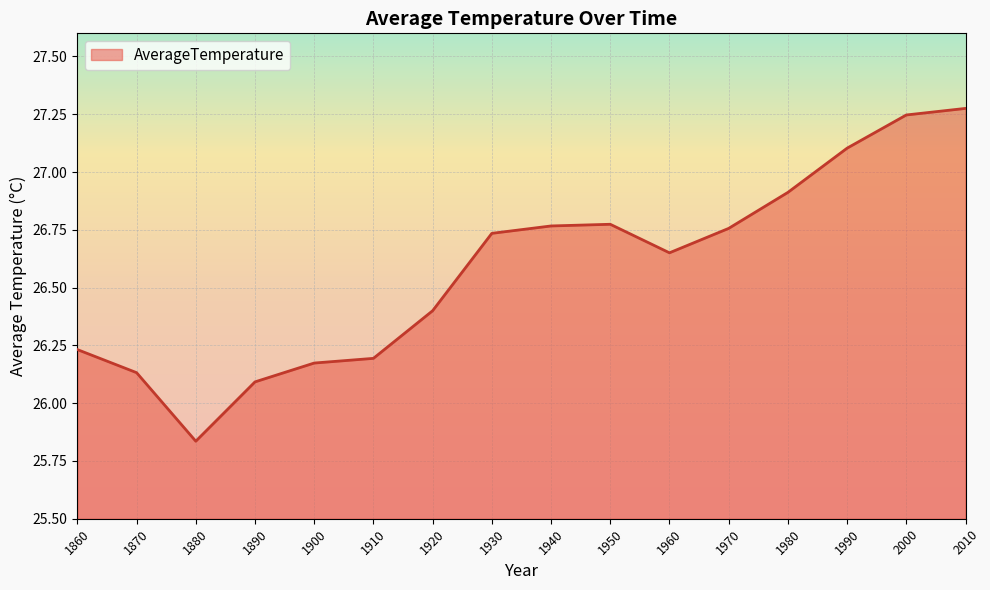

What is the change in value from 1870 to 1930?

+0.6